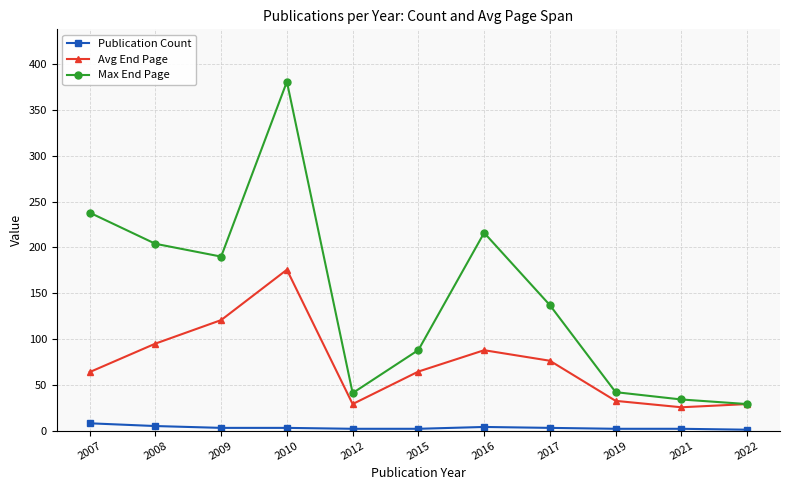

Where does the Publication Count series first go above 3?

2007